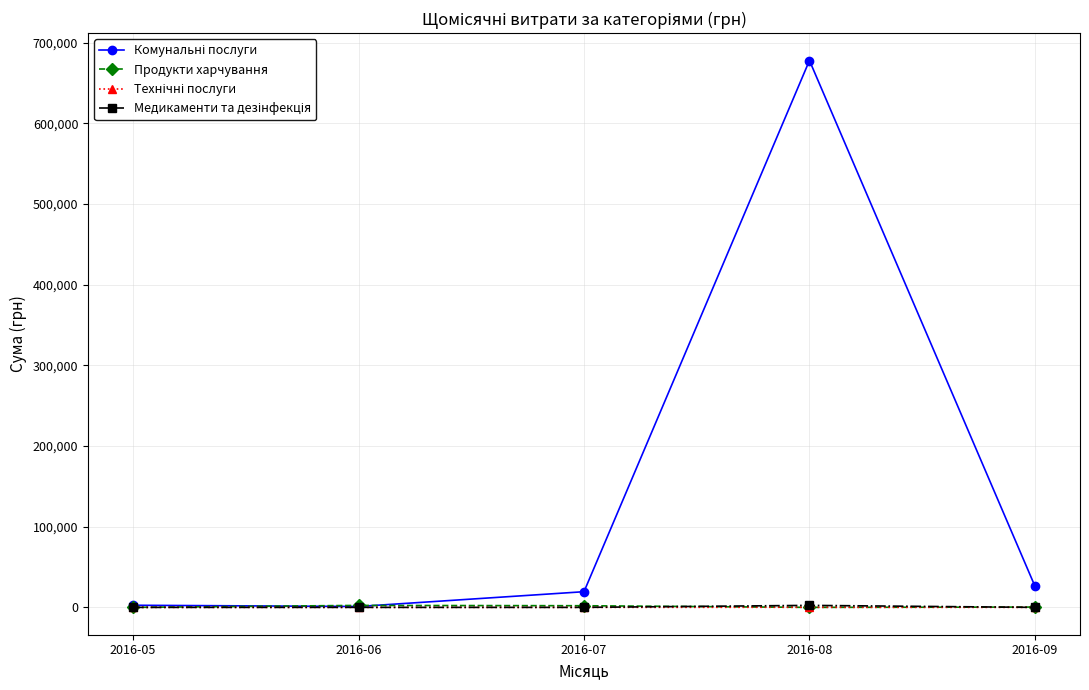

At which category is the sum across all series the highest?

2016-08